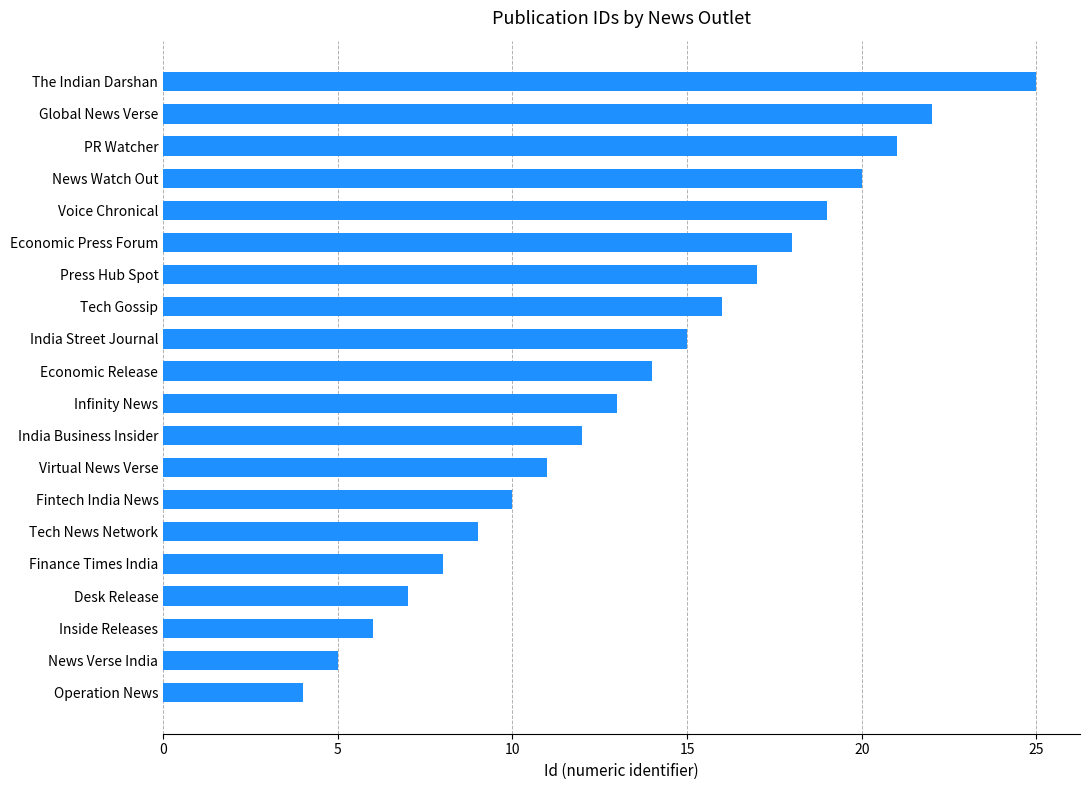

What is the sum of the values at Global News Verse and Operation News?

26